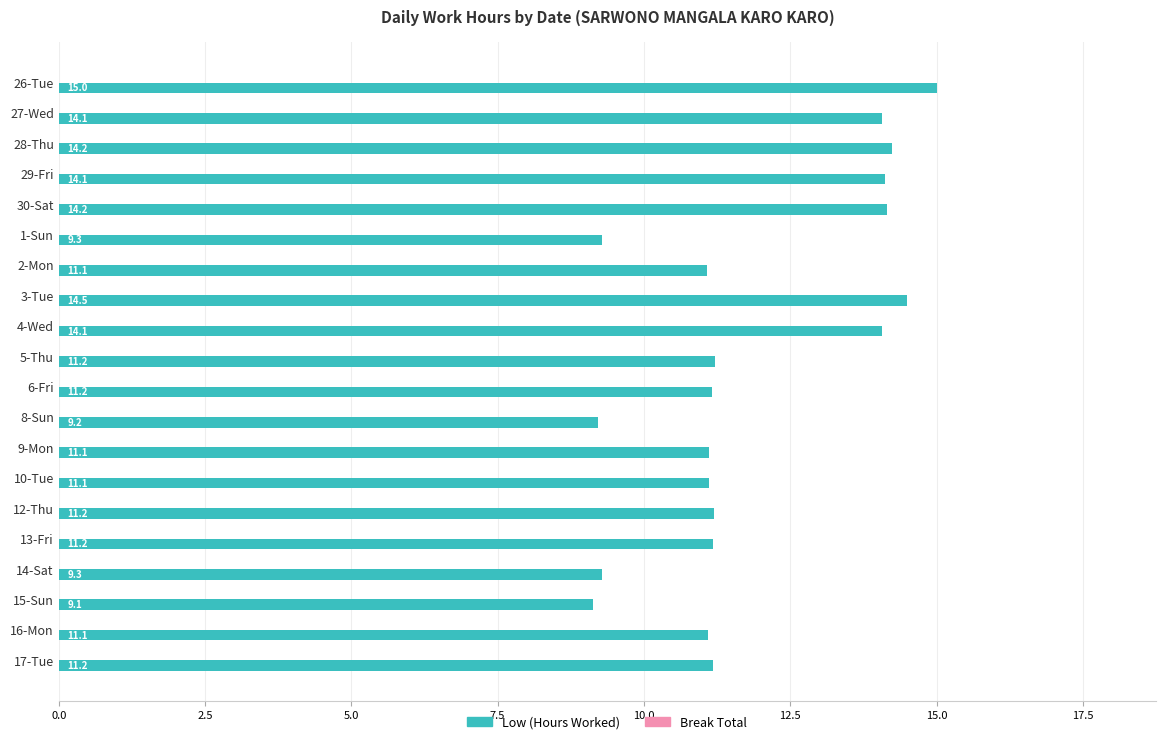

Which has a higher value, 30-Sat or 5-Thu?

30-Sat